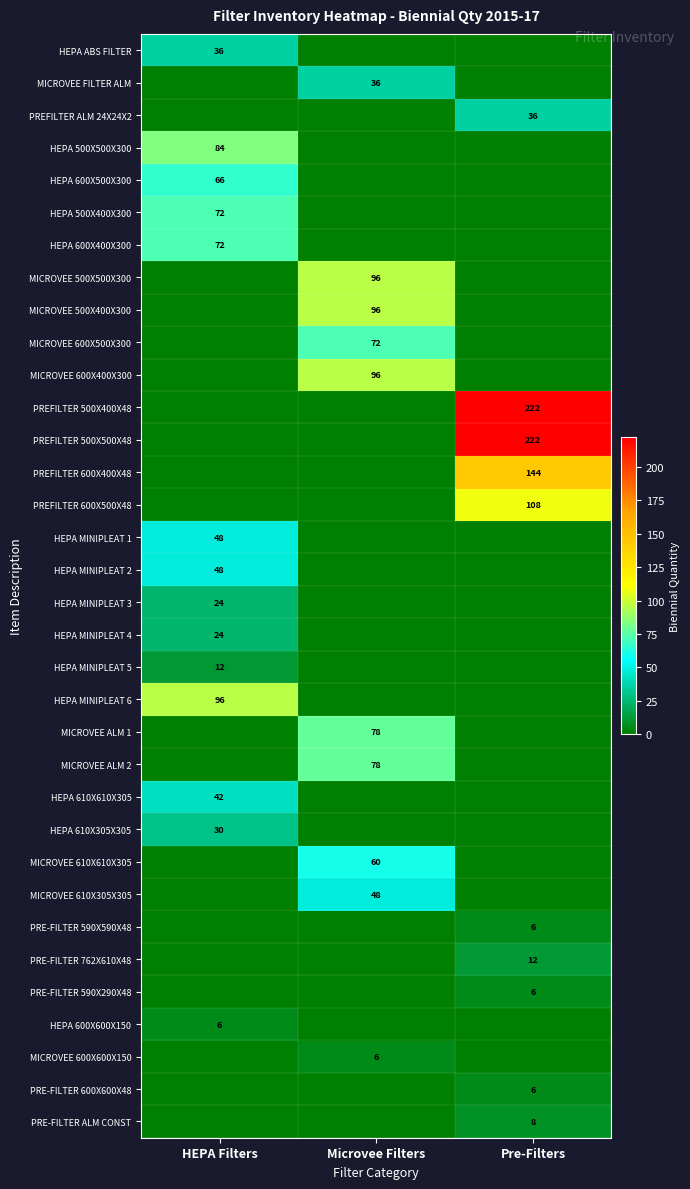

True or false: HEPA 610X305X305 has a value of 30 at HEPA Filters.

True